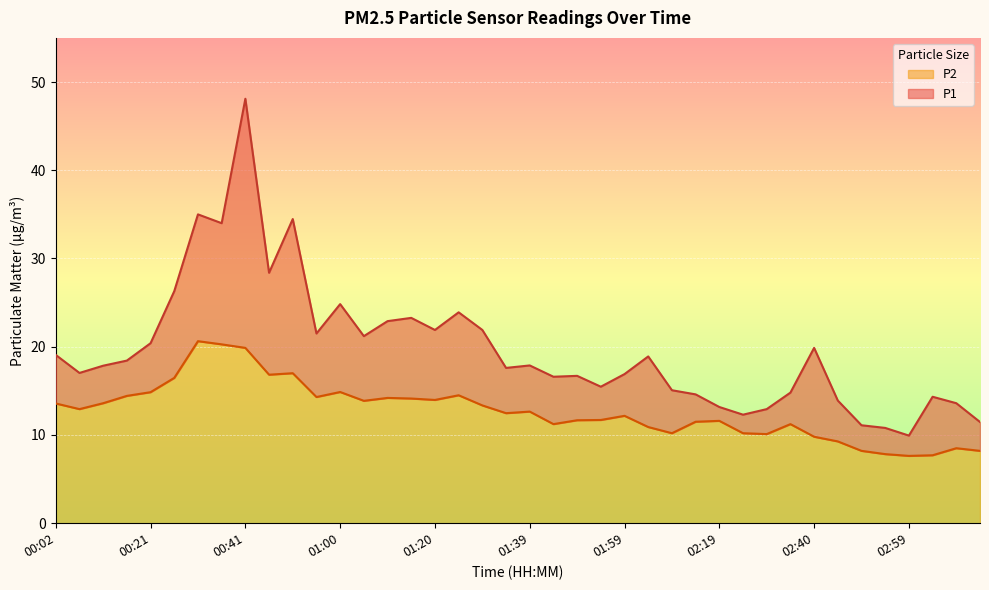

Reading left to right, list all the values displayed in this chart.

P1: 00:02=19.1	00:07=17.0	00:12=17.9	00:17=18.4	00:21=20.4	00:26=26.3	00:31=35.0	00:36=34.0	00:41=48.1	00:46=28.4	00:51=34.5	00:55=21.5	01:00=24.8	01:05=21.2	01:10=22.9	01:15=23.3	01:20=21.9	01:24=23.9	01:29=21.9	01:34=17.6	01:39=17.9	01:44=16.6	01:49=16.7	01:54=15.5	01:59=16.9	02:04=18.9	02:09=15.1	02:14=14.6	02:19=13.2	02:24=12.3	02:29=12.9	02:34=14.8	02:40=19.9	02:44=13.9	02:49=11.1	02:54=10.8	02:59=9.9	03:04=14.3	03:09=13.6	03:14=11.5
P2: 00:02=13.6	00:07=12.9	00:12=13.6	00:17=14.4	00:21=14.8	00:26=16.5	00:31=20.6	00:36=20.3	00:41=19.9	00:46=16.8	00:51=17.0	00:55=14.3	01:00=14.9	01:05=13.9	01:10=14.2	01:15=14.1	01:20=14.0	01:24=14.5	01:29=13.3	01:34=12.5	01:39=12.7	01:44=11.2	01:49=11.7	01:54=11.7	01:59=12.2	02:04=10.9	02:09=10.2	02:14=11.5	02:19=11.6	02:24=10.2	02:29=10.1	02:34=11.2	02:40=9.8	02:44=9.3	02:49=8.2	02:54=7.8	02:59=7.6	03:04=7.7	03:09=8.5	03:14=8.2